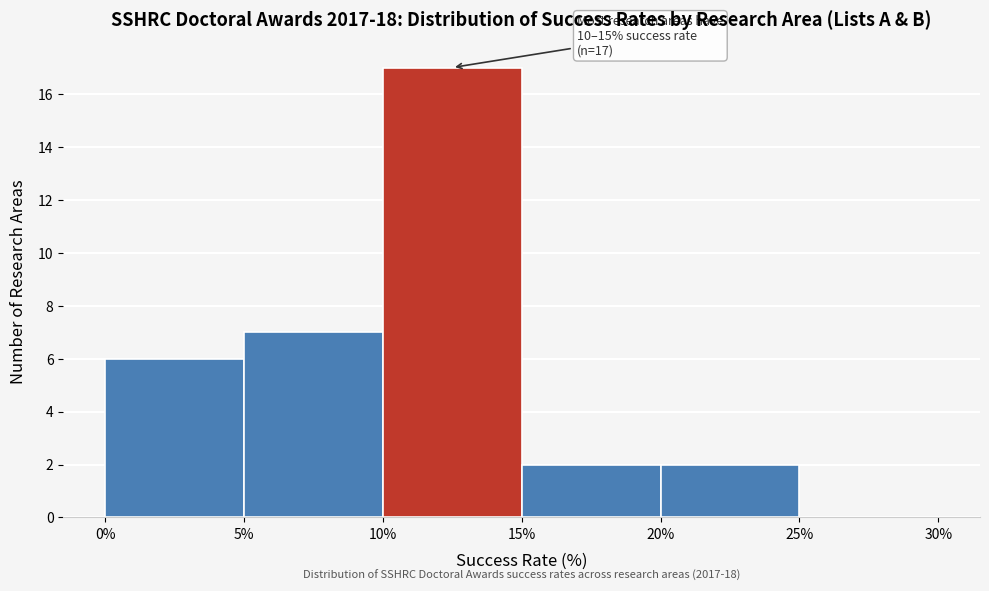

Over which range of the x-axis is the bar tallest?

10% to 15%